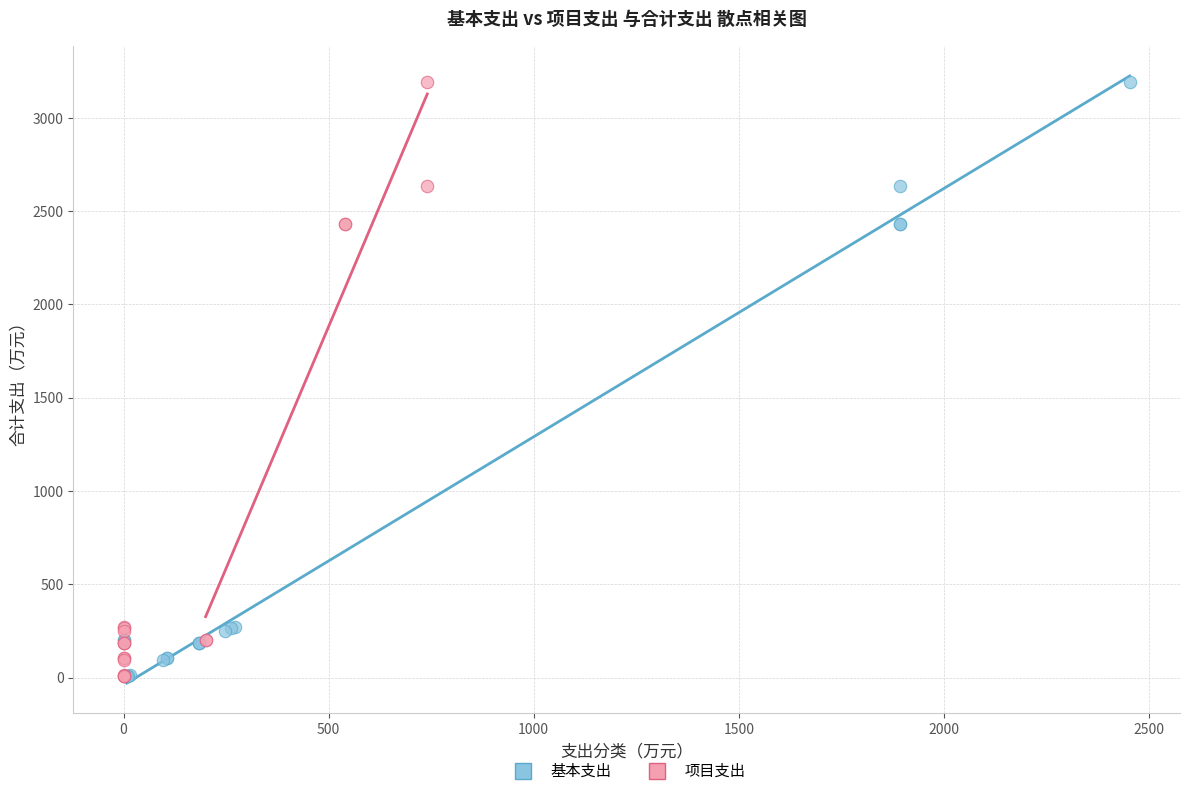

What are all the series names shown in the legend?

基本支出, 项目支出